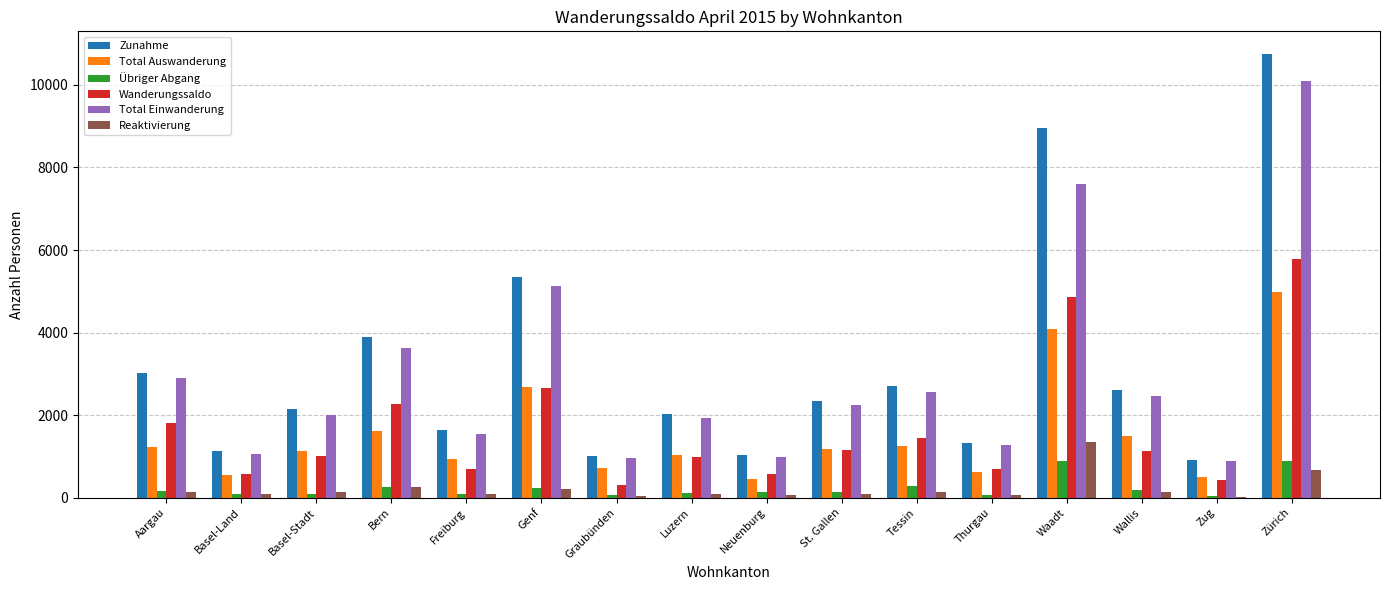

Between Freiburg and Zürich, which series saw the biggest shift?

Zunahme